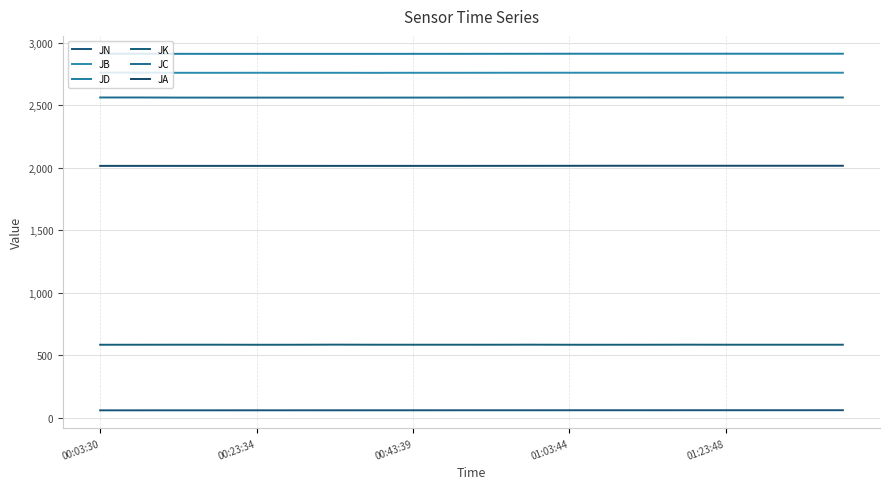

Which series has the largest total across all categories?

JD